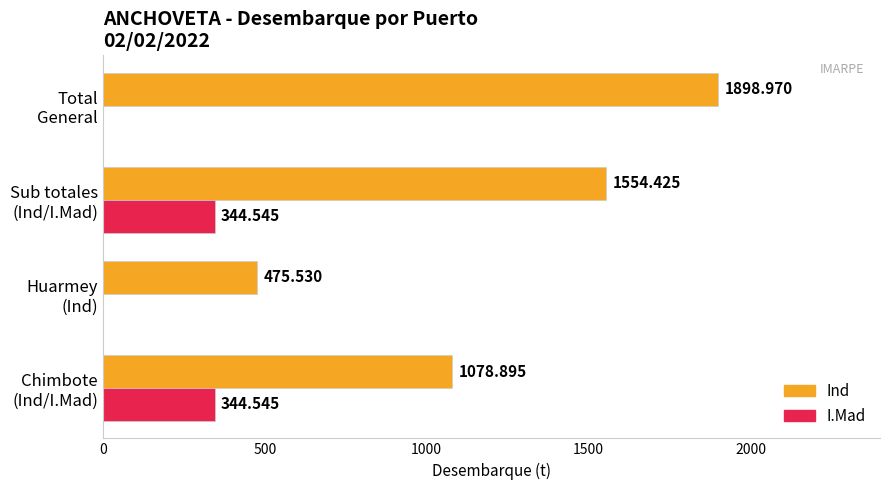

What is the maximum value for I.Mad?

344.5